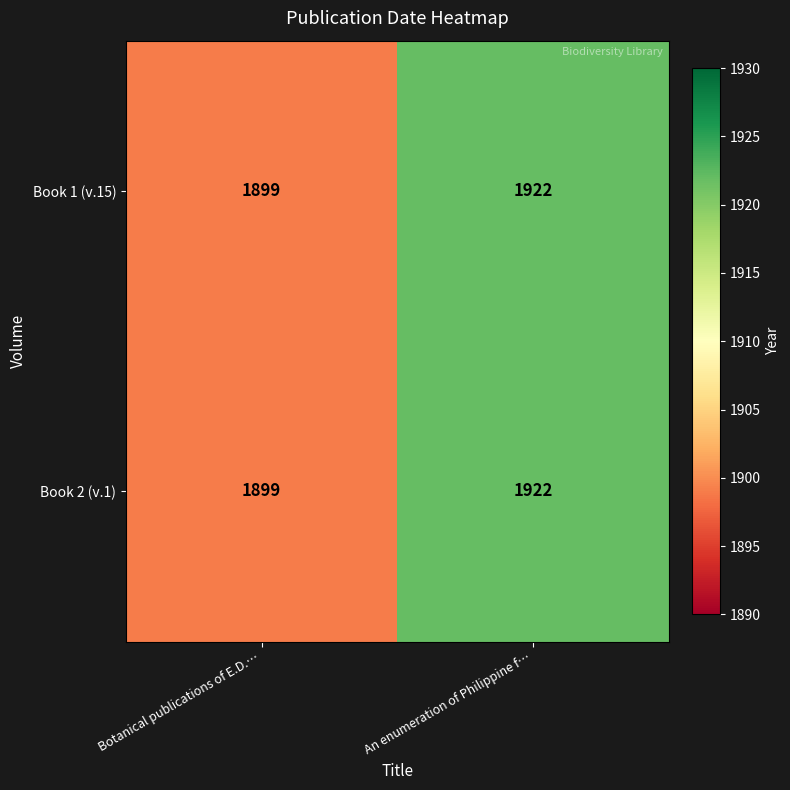

The value of Book 1 (v.15) at An enumeration of Philippine f… is 3286. True or false?

False